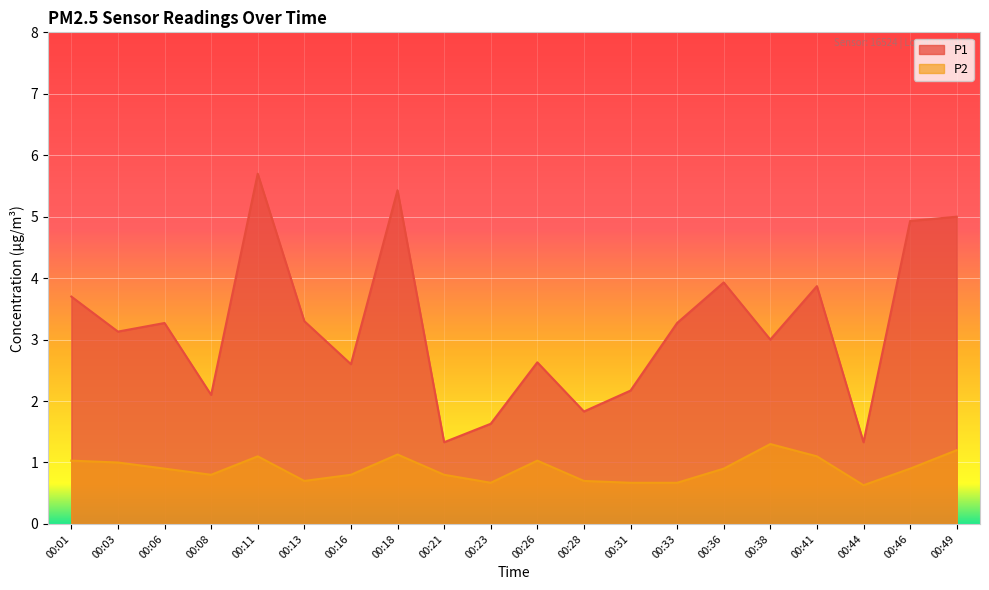

At which label is P1 closest to 3?

00:38